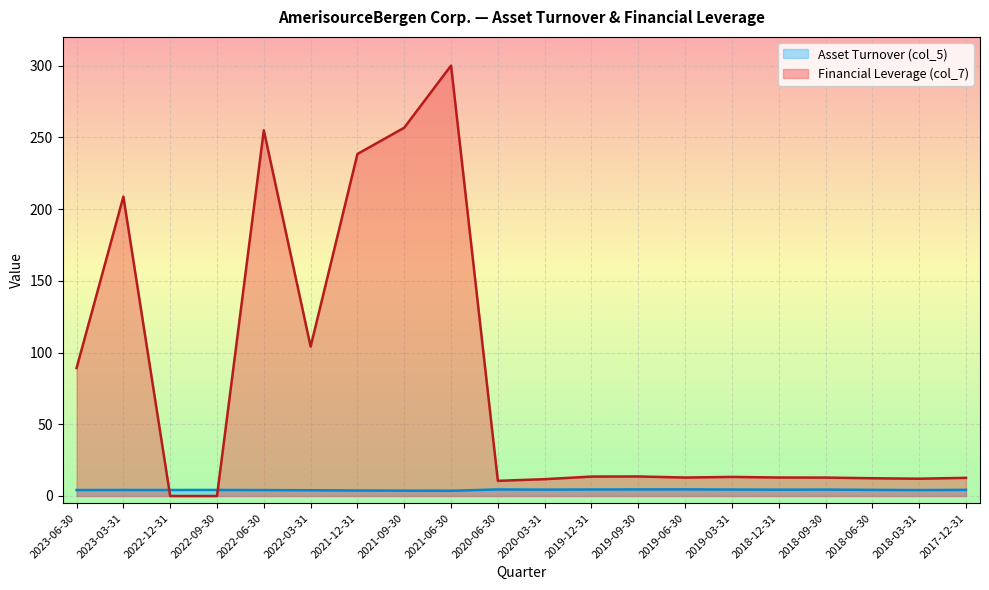

Rank the categories by value from highest to lowest.

2019-06-30, 2019-09-30, 2020-06-30, 2019-12-31, 2019-03-31, 2018-09-30, 2020-03-31, 2018-12-31, 2018-06-30, 2017-12-31, 2022-09-30, 2023-03-31, 2022-12-31, 2023-06-30, 2018-03-31, 2022-06-30, 2022-03-31, 2021-12-31, 2021-09-30, 2021-06-30